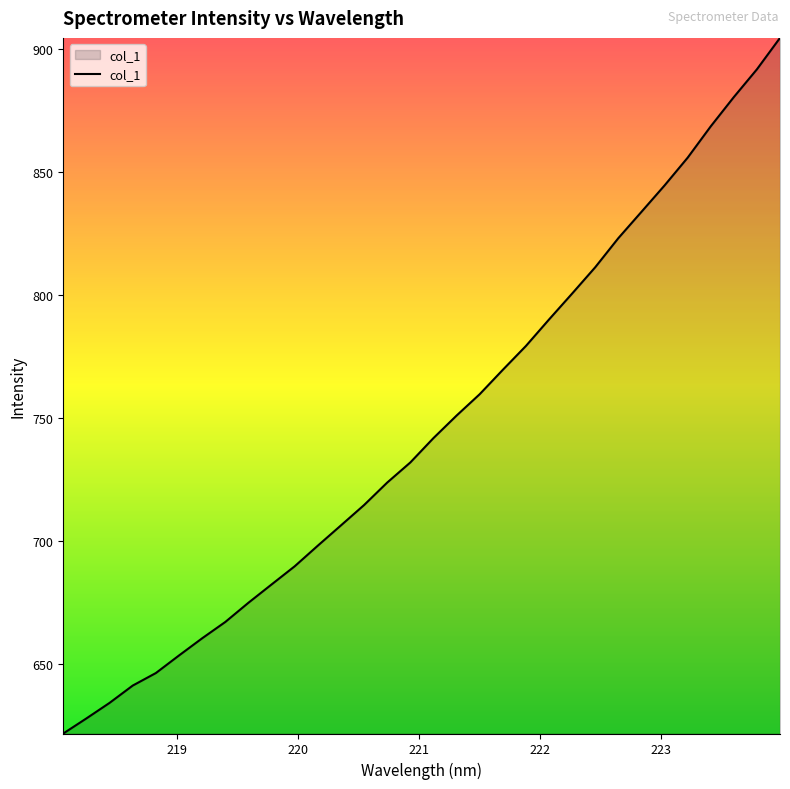

What is the maximum value shown in the chart?

904.7